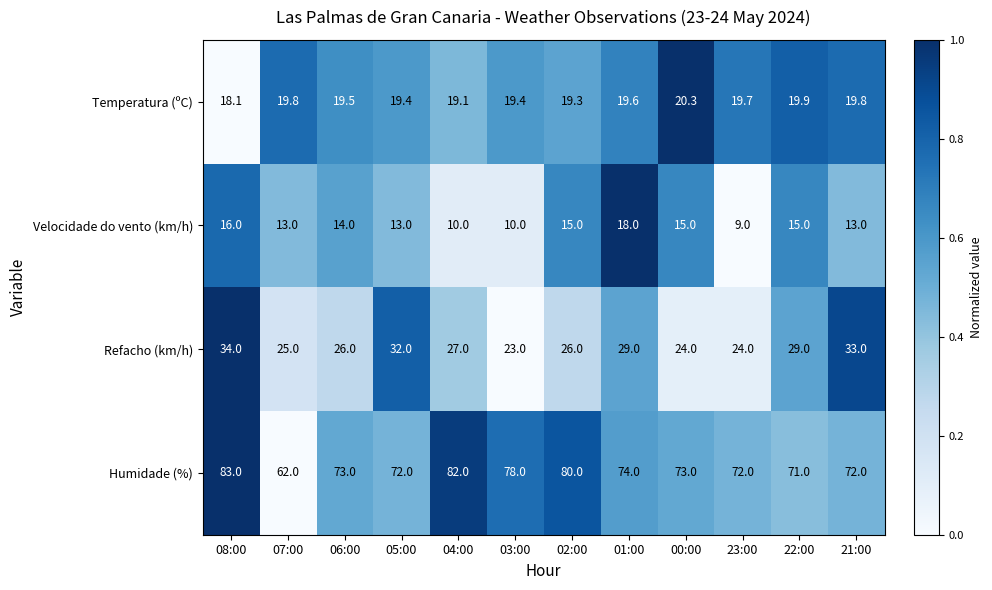

At which category is the sum across all series the highest?

08:00